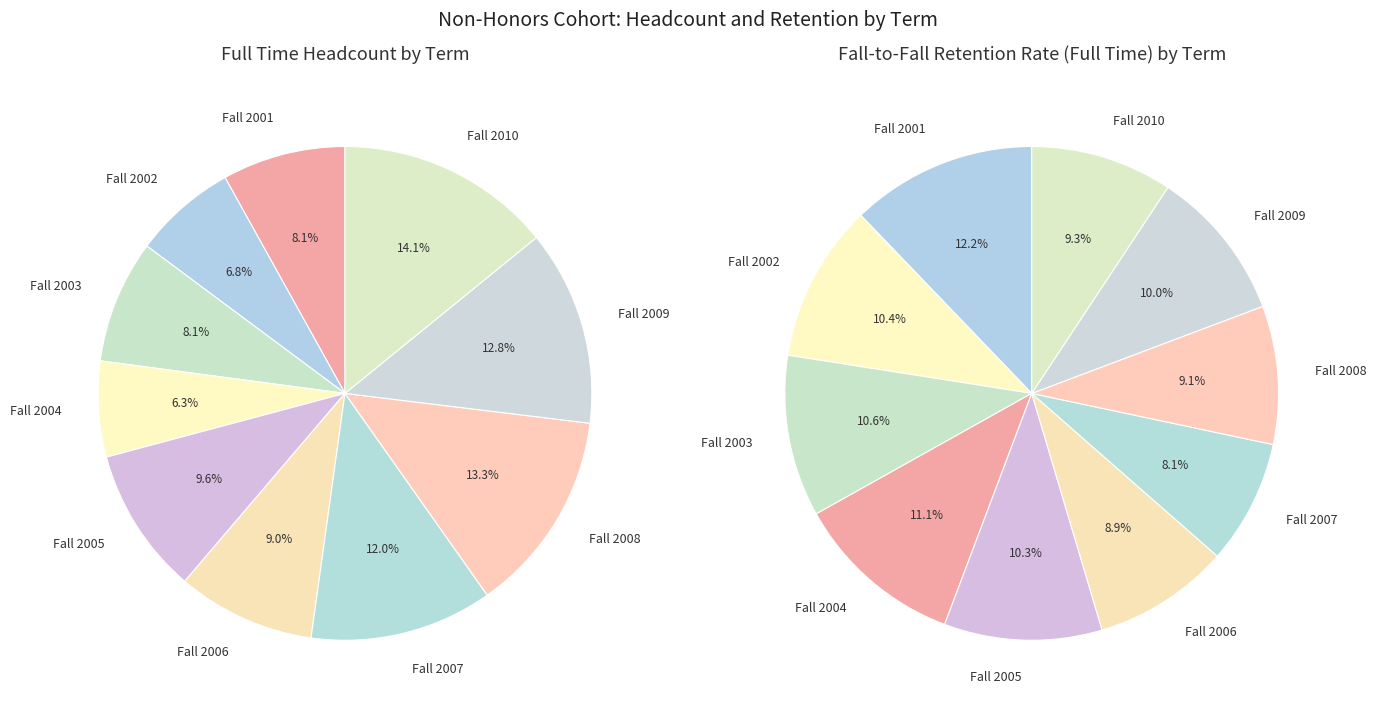

Is it true that Fall 2007 is 12% of the pie?

True